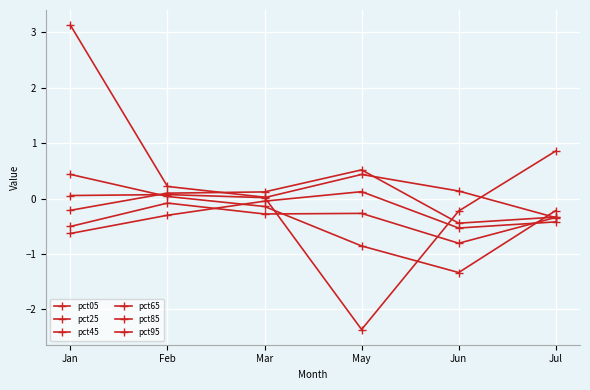

True or false: pct45 and pct05 intersect in this chart.

True